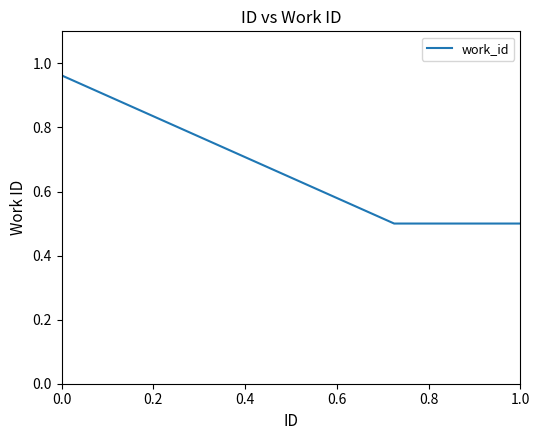

What is the minimum value shown in the chart?

0.5